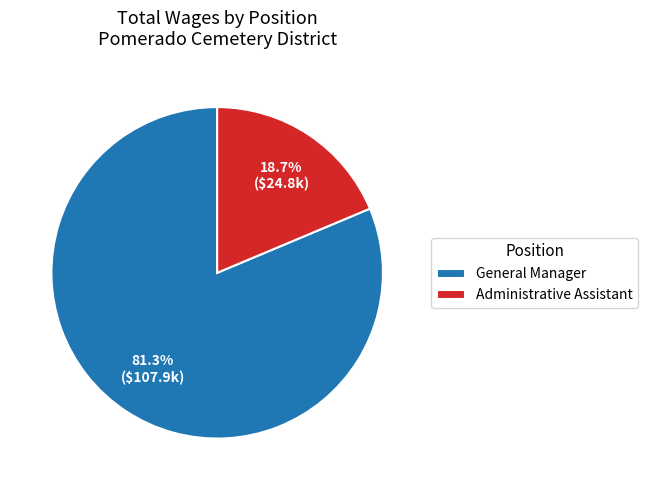

To the nearest percent, what portion does Administrative Assistant represent?

19%